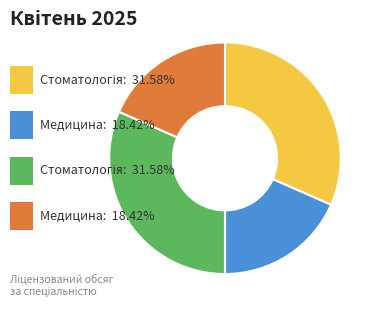

Is there any slice that represents more than half of the pie?

No